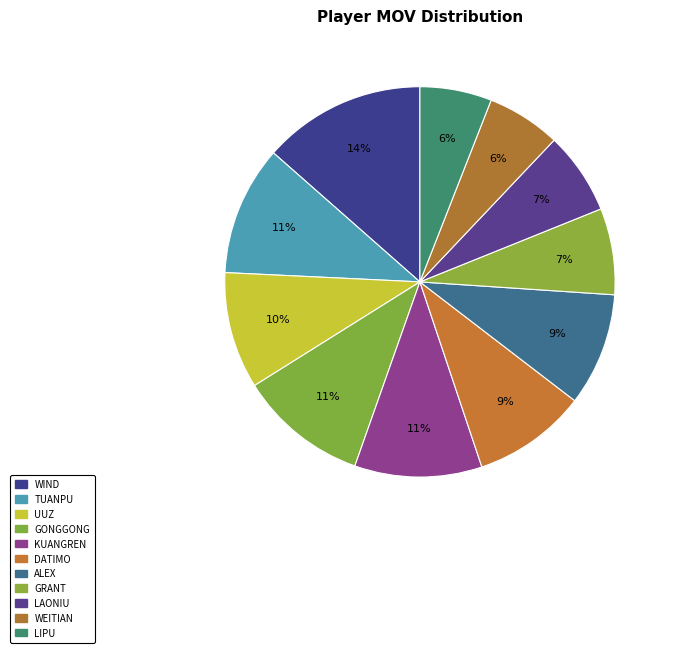

Rank the categories by value from highest to lowest.

Wind, Tuanpu, Gonggong, Kuangren, UUZ, Datimo, Alex, Grant, Laoniu, Weitian, Lipu